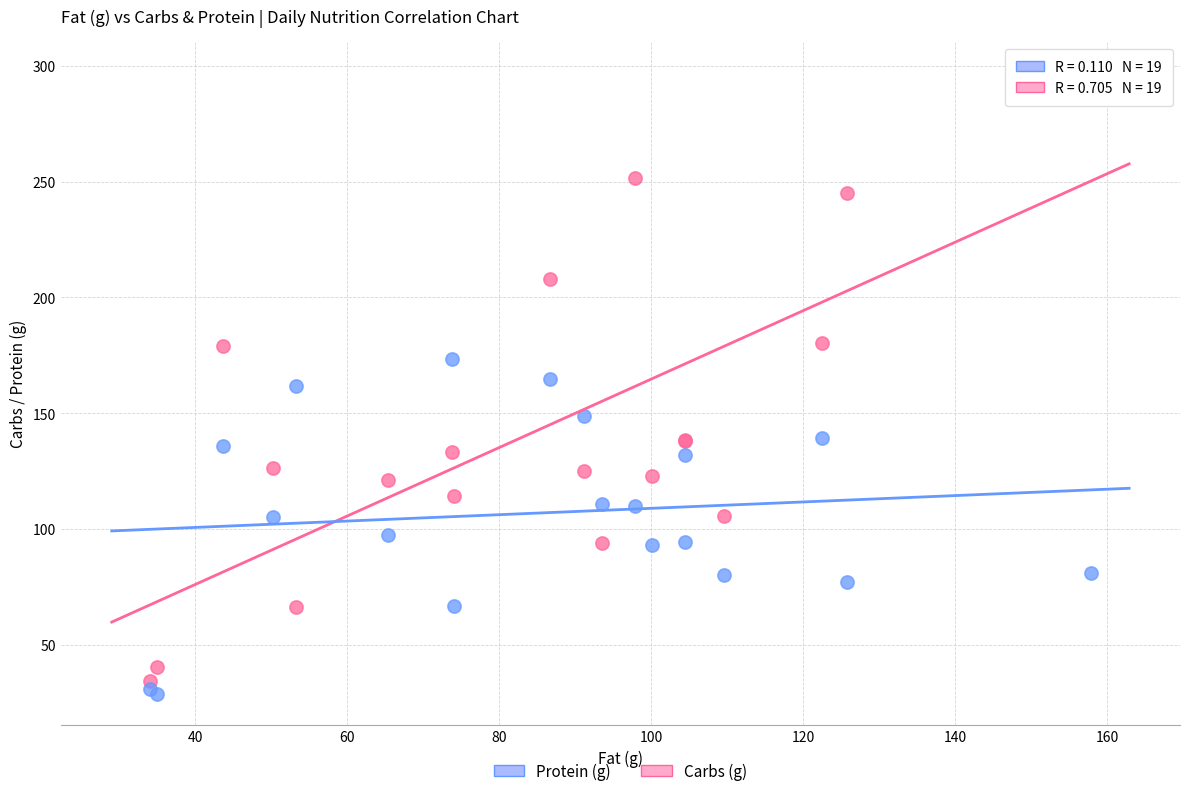

Which series reaches the maximum Y coordinate?

Carbs (g)